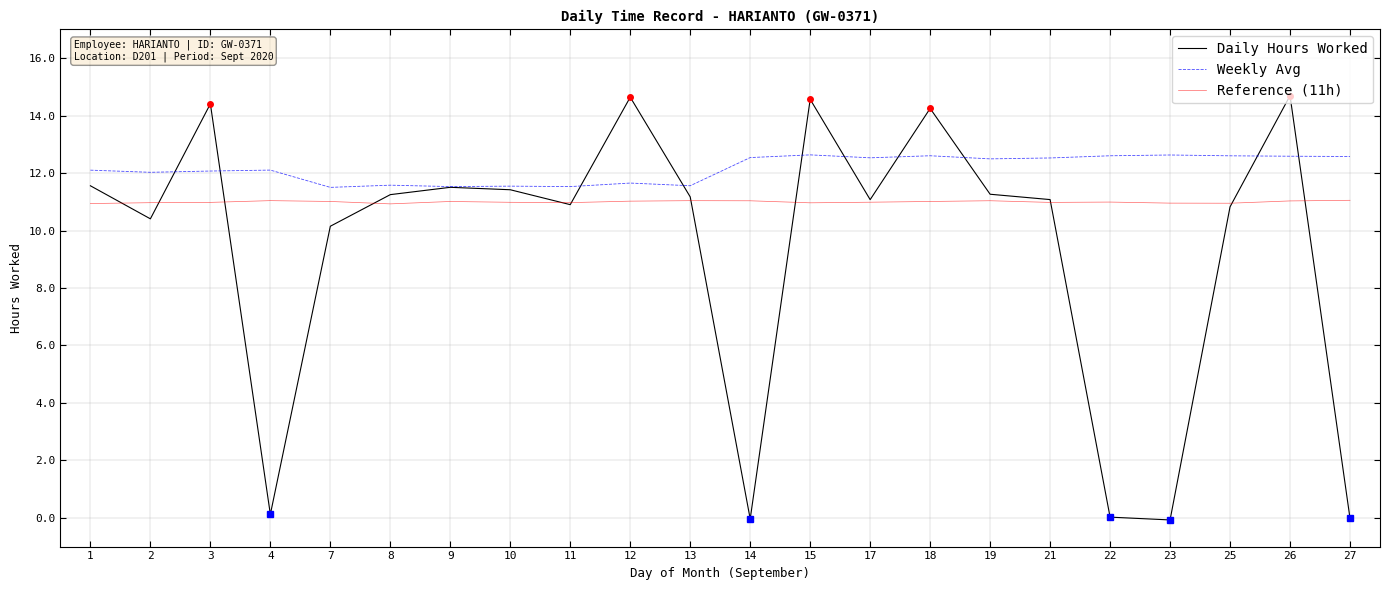

Which series changed the most between 10 and 12?

Daily Hours Worked